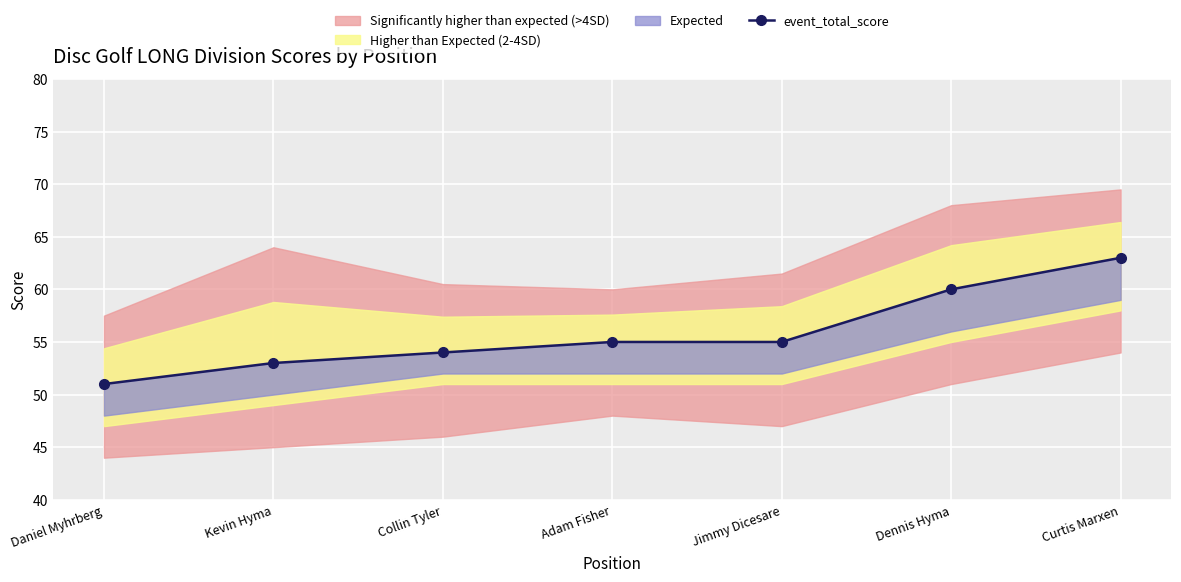

What is the average value?

56